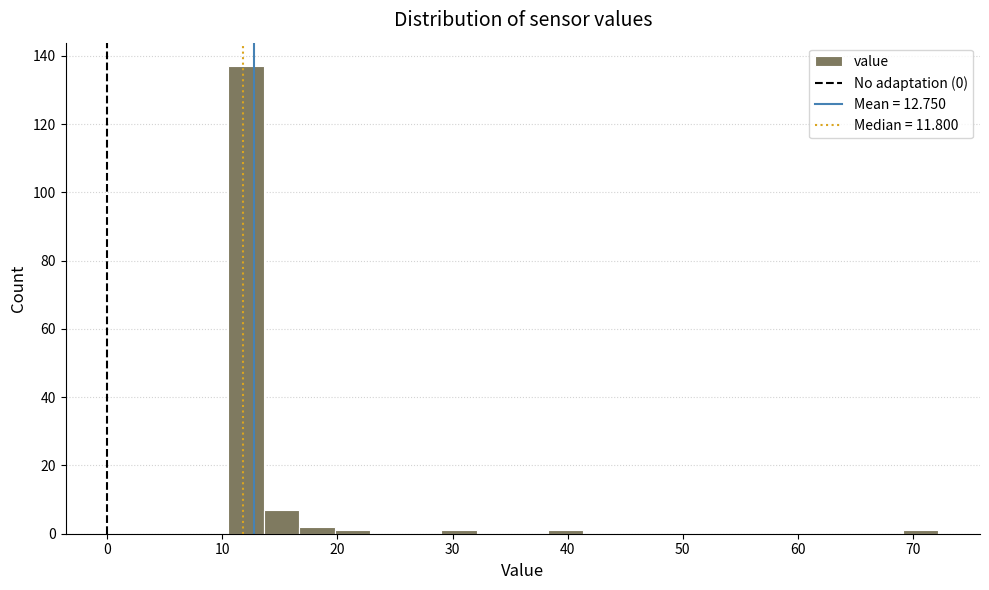

Around what value on the x-axis is the tallest bar? Give the approximate position of its centre, as read against the axis.

12